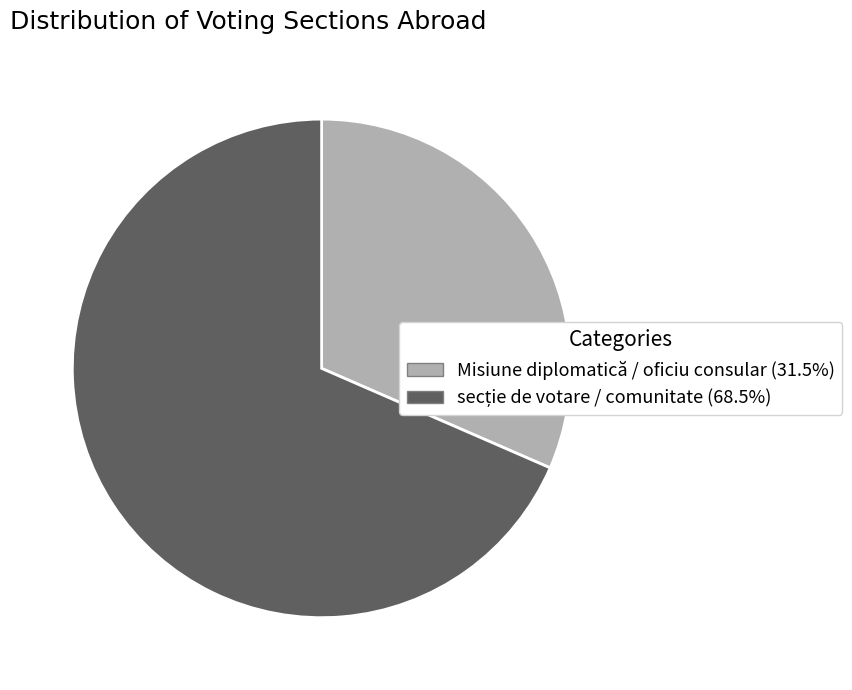

Is there any slice that represents more than half of the pie?

Yes